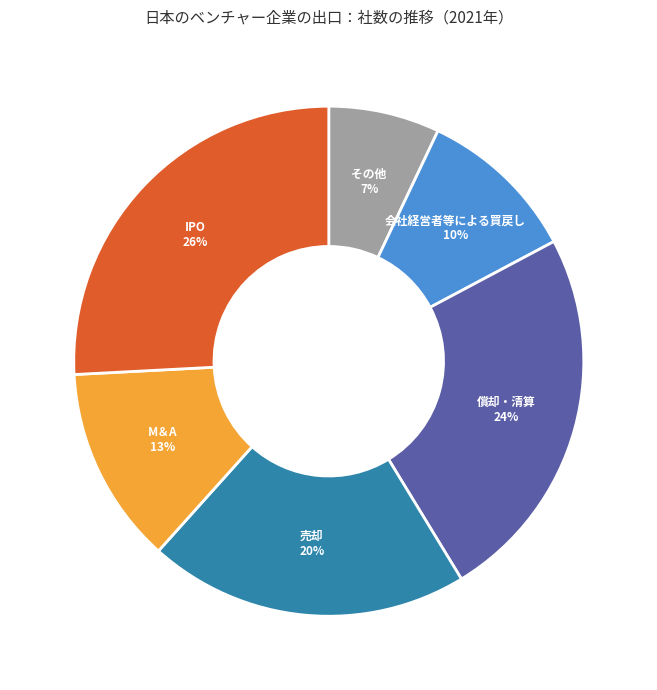

Is it true that 会社経営者等による買戻し is 10% of the pie?

True